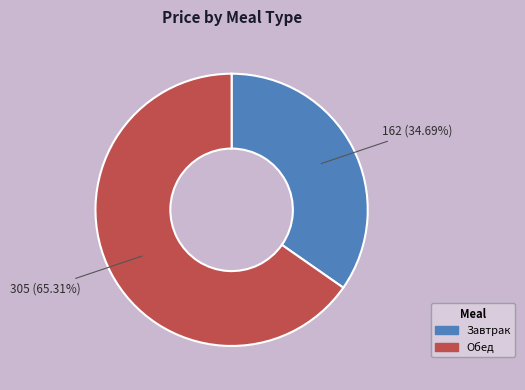

Which slice is the largest?

Обед